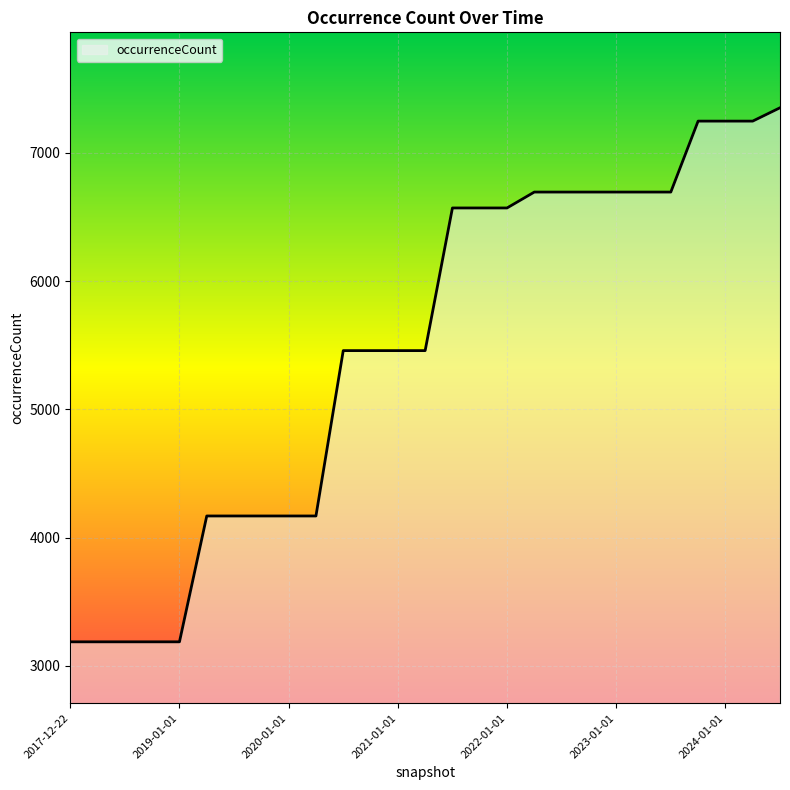

What is the greatest value displayed?

7351